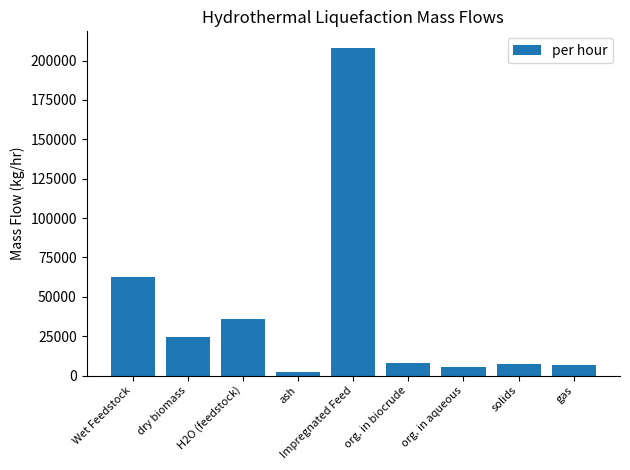

At which category does the chart reach its minimum across all series?

ash